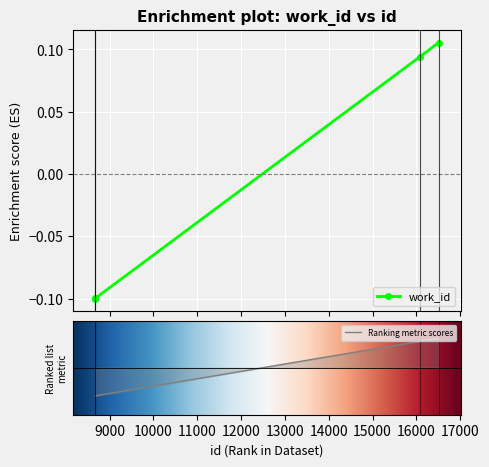

List the labels in order of value, smallest first.

8668, 8672, 16082, 16509